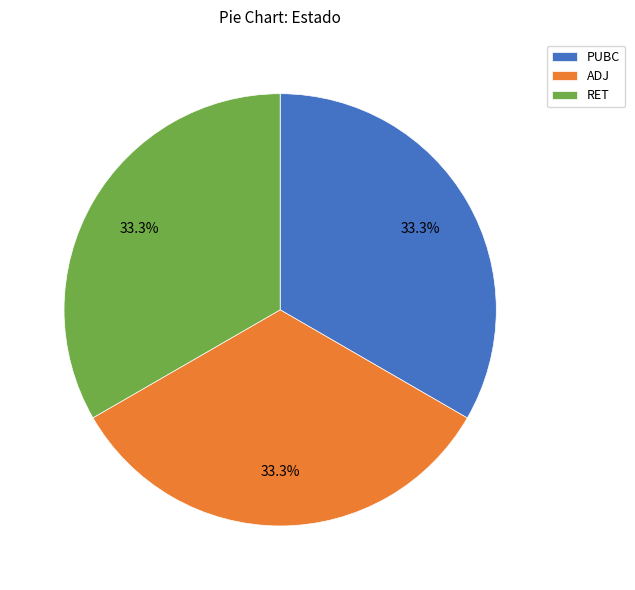

What is the ratio of the value at RET to the value at PUBC?

1.0